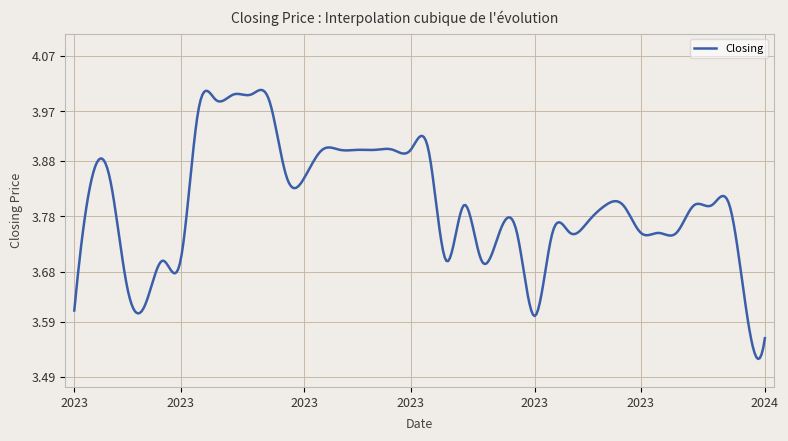

What is the difference between the maximum and minimum values?

0.5